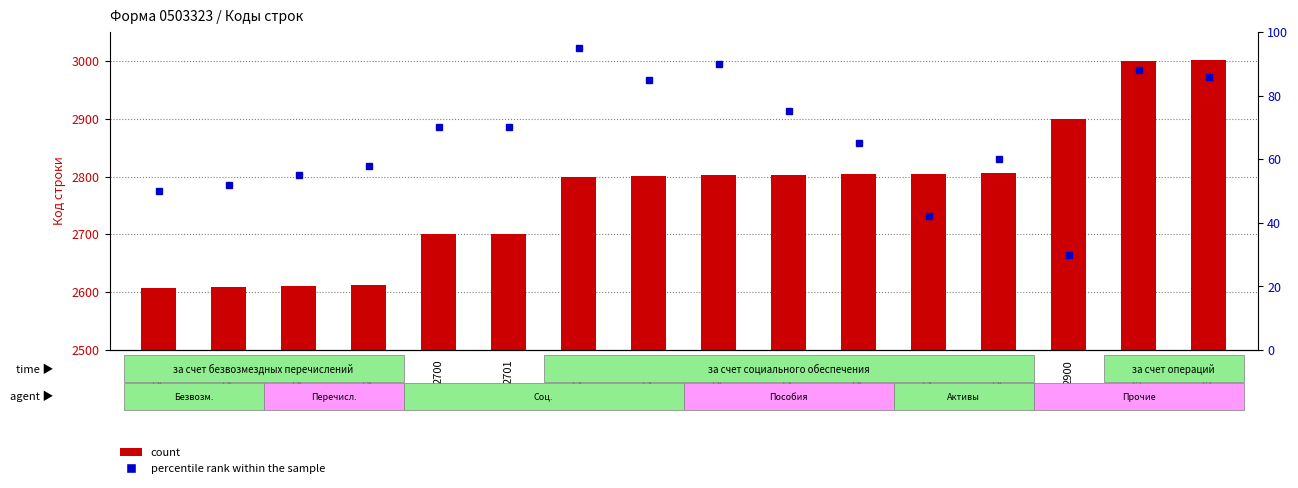

How many data points in count are above 2802?

7